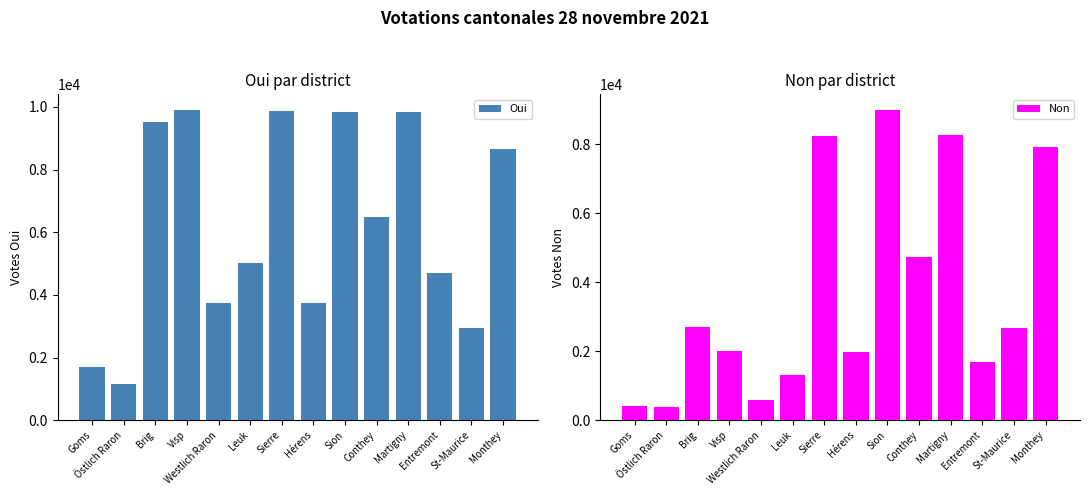

What is the difference between the maximum and minimum values in the Oui series?

8741